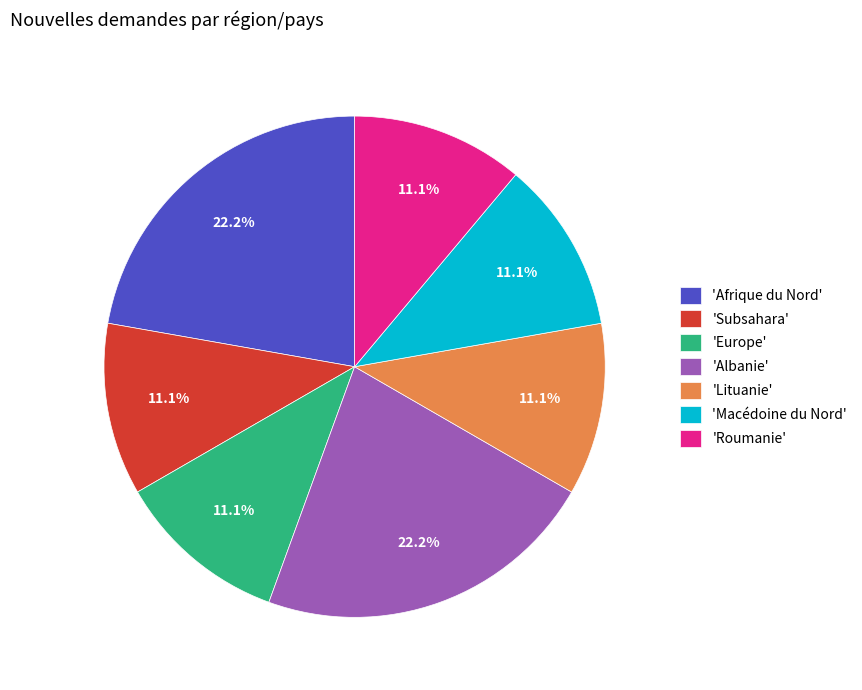

Is there any slice that represents more than half of the pie?

No